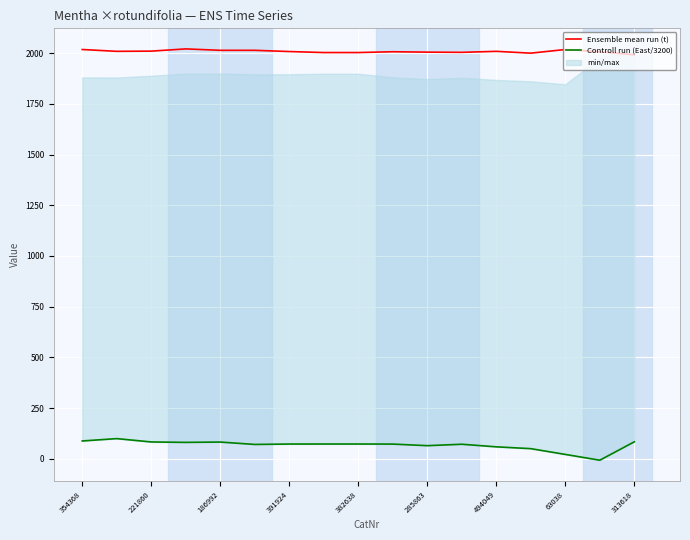

What is the difference between the second highest and minimum values in the Controll run (East/3200) series?

94.9